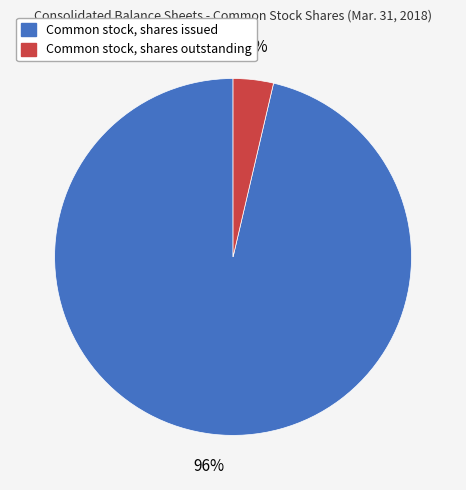

Is it true that Common stock, shares issued is 96% of the pie?

True